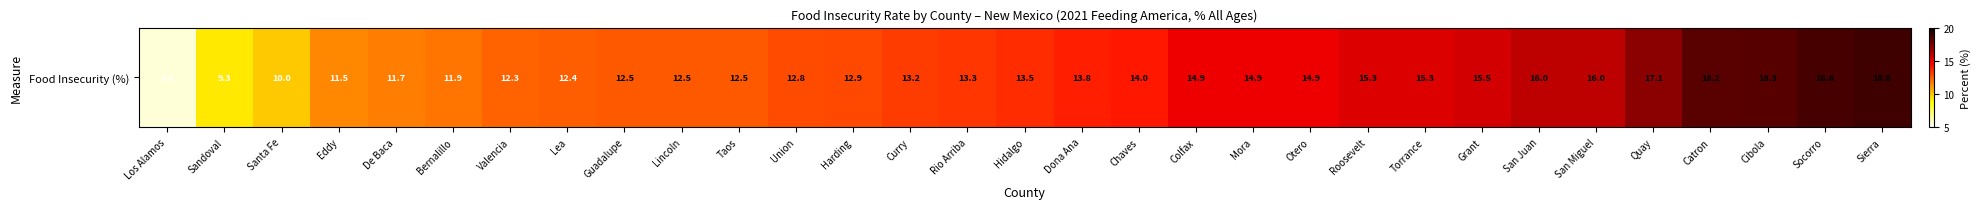

What is the sum of the values at Curry and Valencia?

25.5